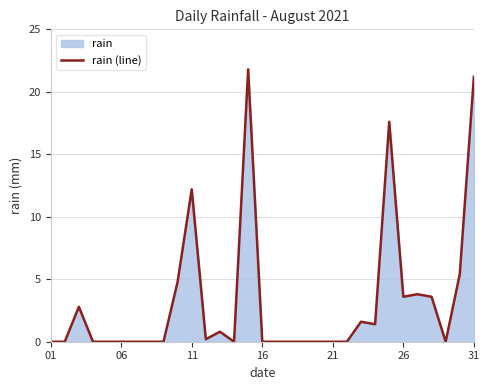

Where is the data nearest to the value 10?

11